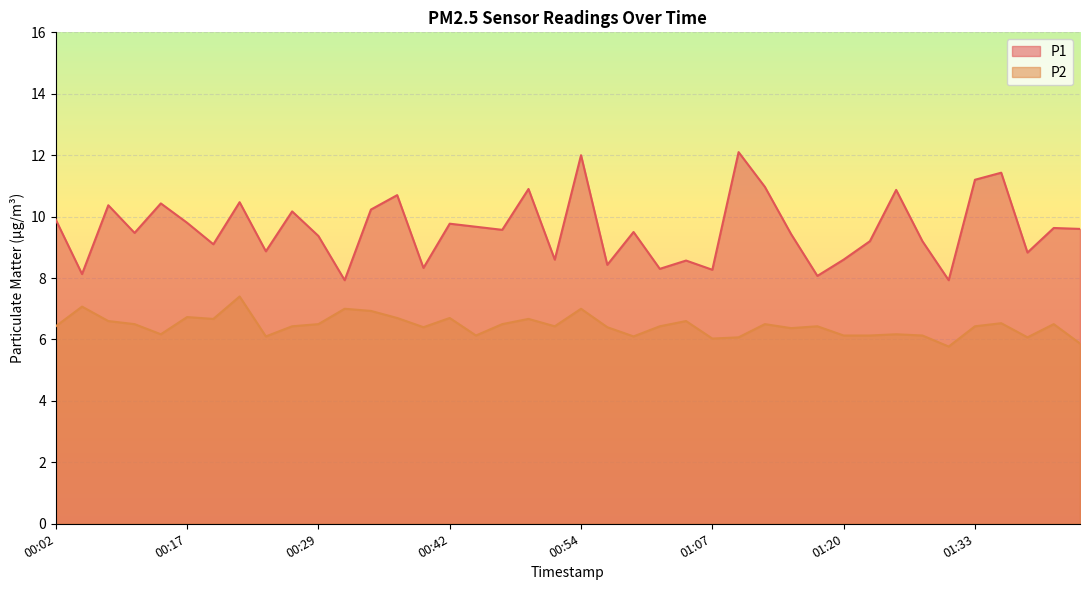

Which series changed the most between 00:22 and 00:29?

P1